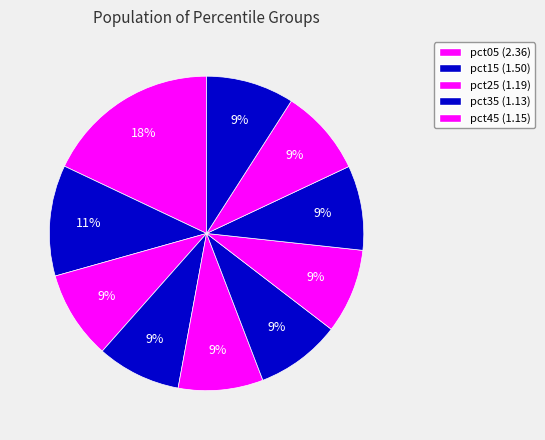

How many segments does this pie chart have?

10